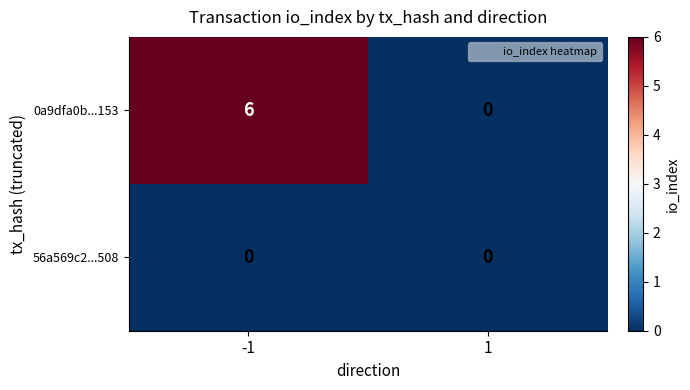

Which series changed the most between -1 and 1?

0a9dfa0b...153